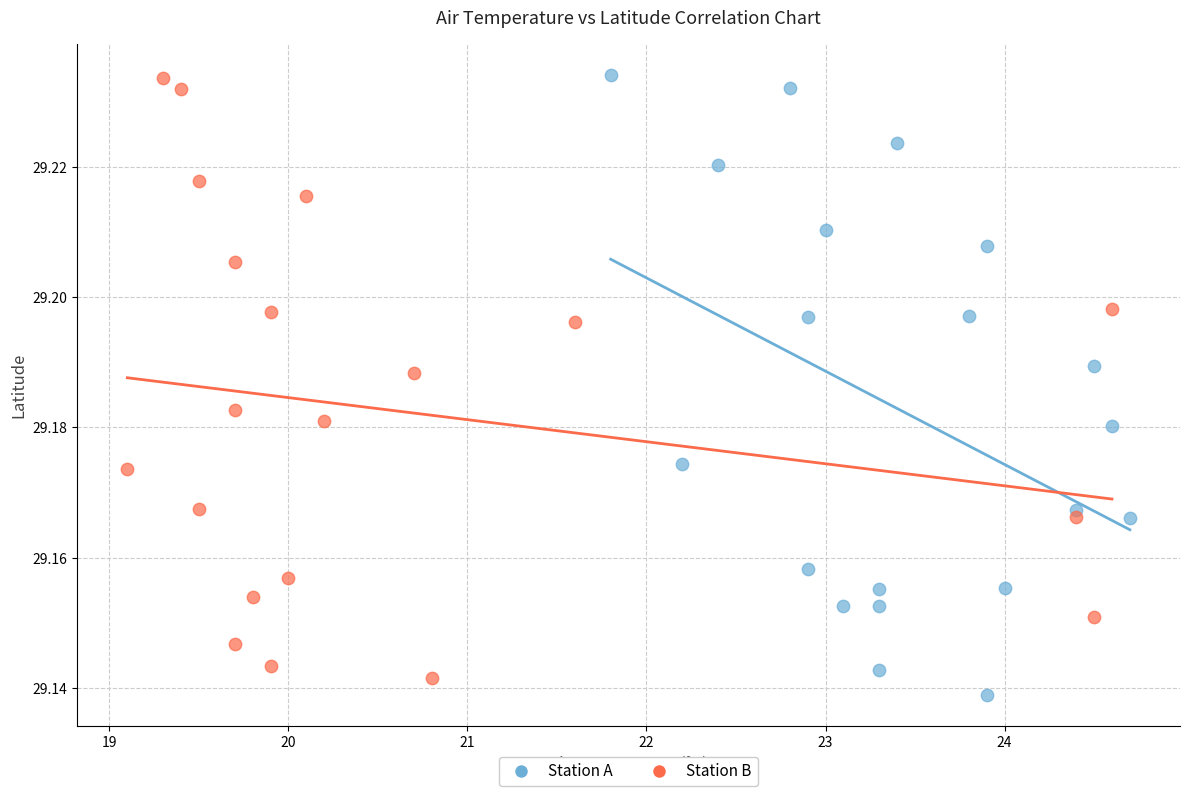

What are all the series names shown in the legend?

Station A, Station B